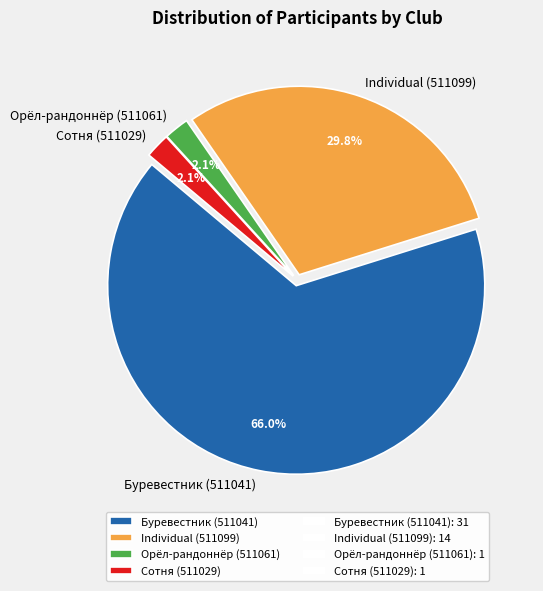

Between Буревестник (511041) and Individual (511099), which is larger?

Буревестник (511041)